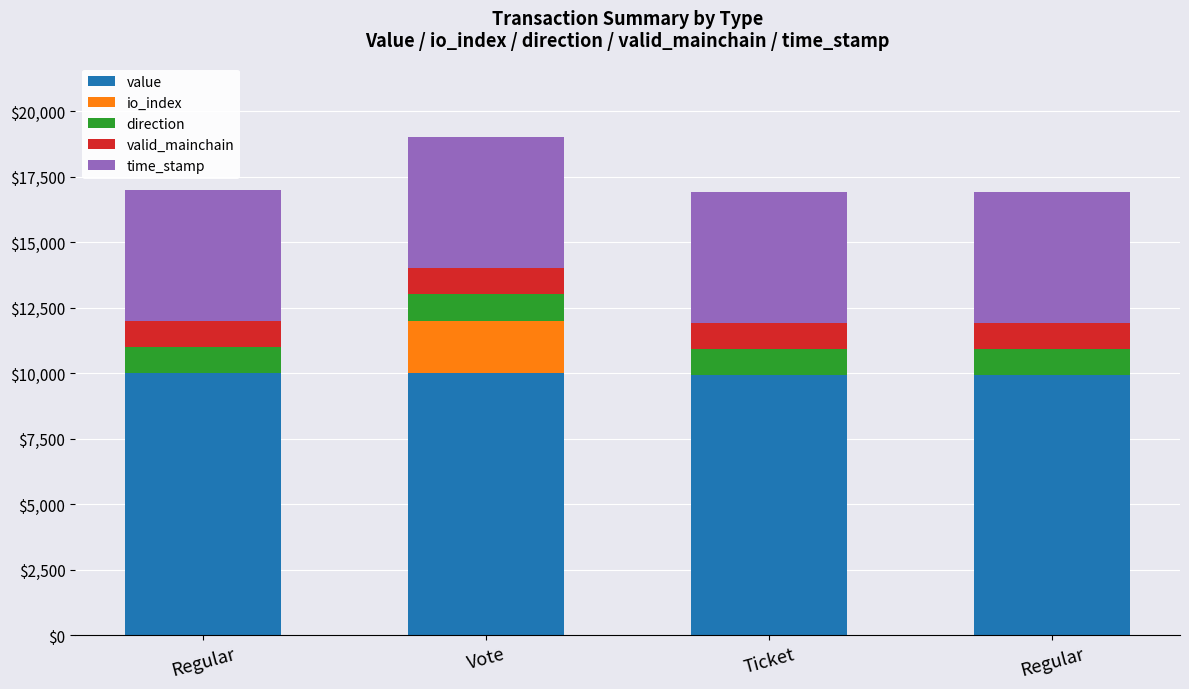

Are the bars horizontal?

No